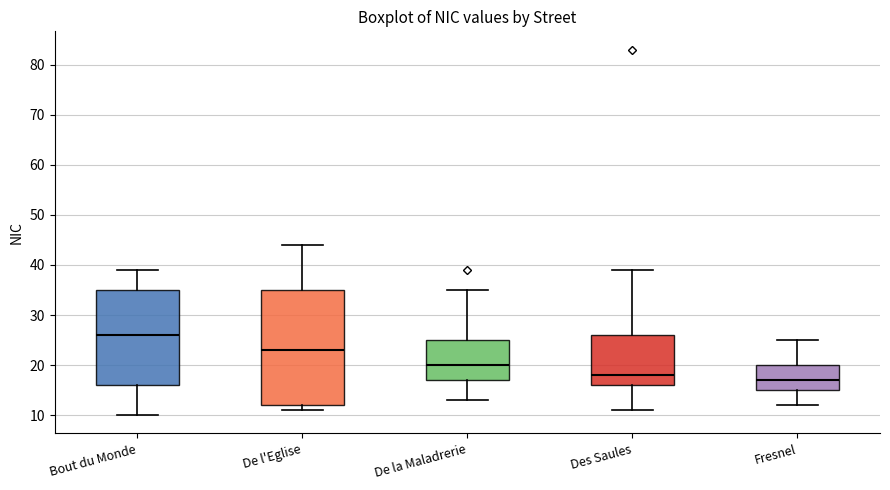

Which box's median line is the highest?

Bout du Monde